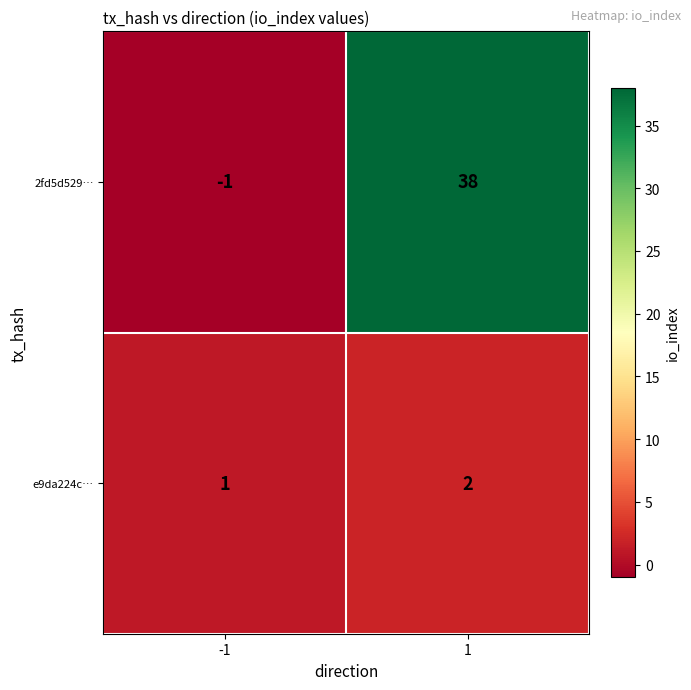

What is the minimum value shown in the chart?

-1